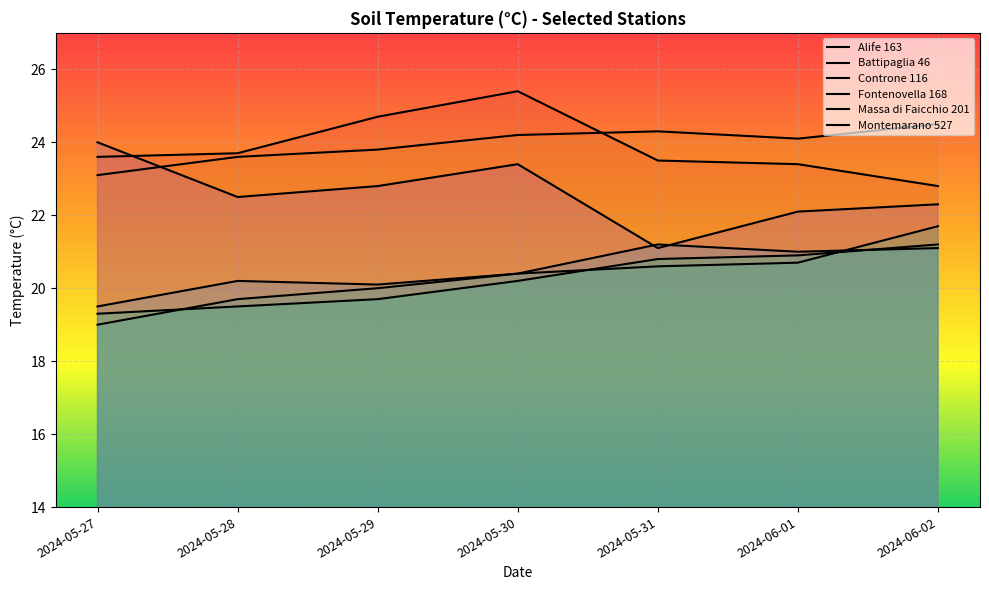

What is the label of the 2nd point from the left?

2024-05-28